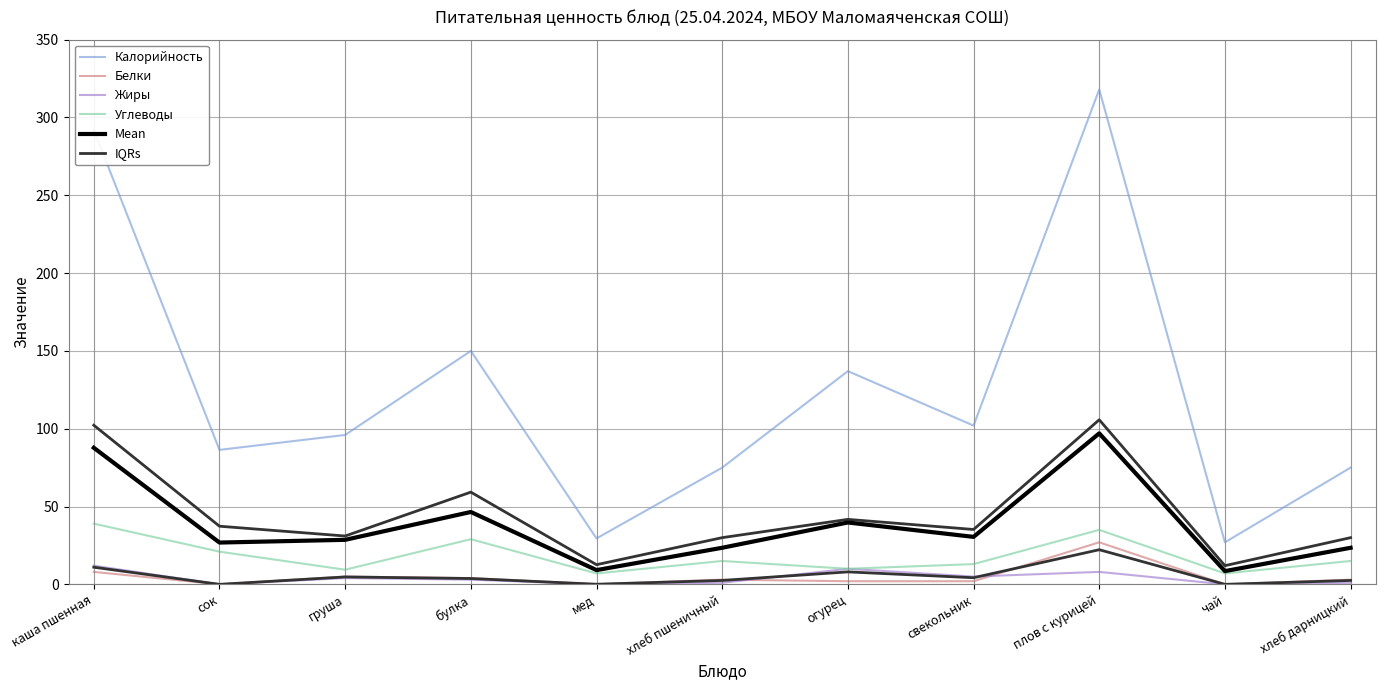

List the series in order of their peak value, lowest first.

Жиры, IQRs, Белки, Углеводы, Mean, Калорийность